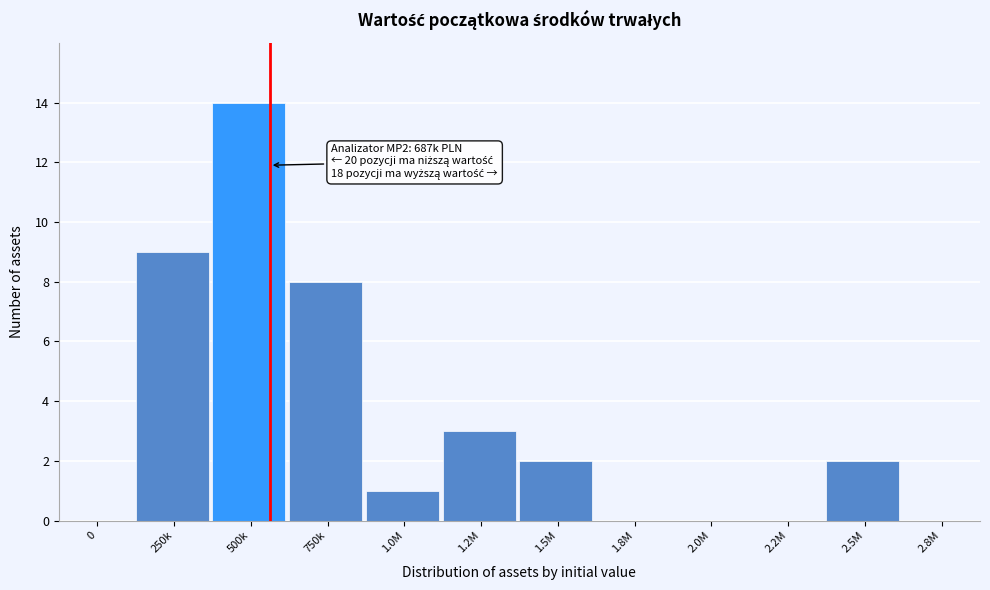

Reading left to right, transcribe all the data shown in this chart.

0=0	250k=9	500k=14	750k=8	1.0M=1	1.2M=3	1.5M=2	1.8M=0	2.0M=0	2.2M=0	2.5M=2	2.8M=0